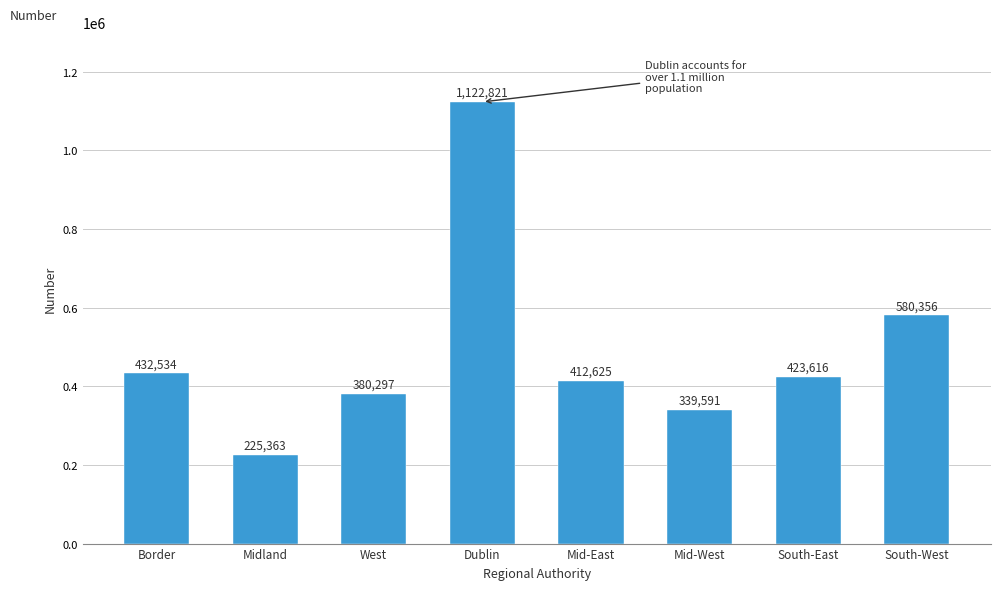

What is the change in value from Border to Dublin?

+690287